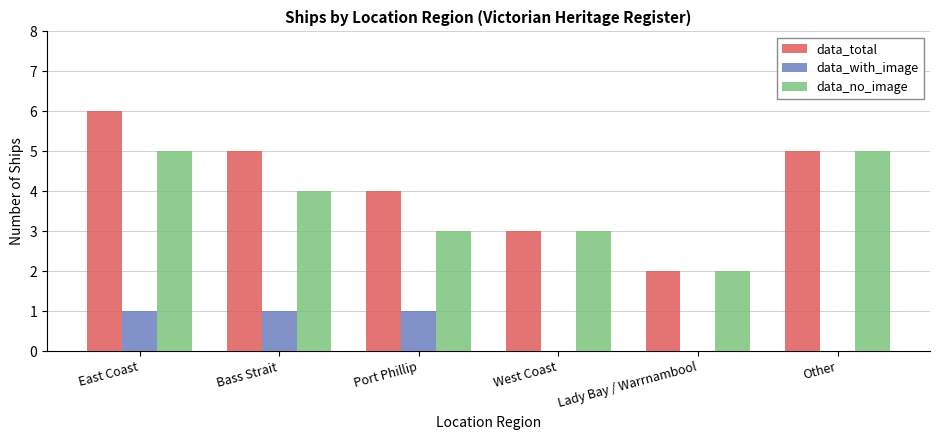

What is the approximate value of data_no_image at West Coast?

3